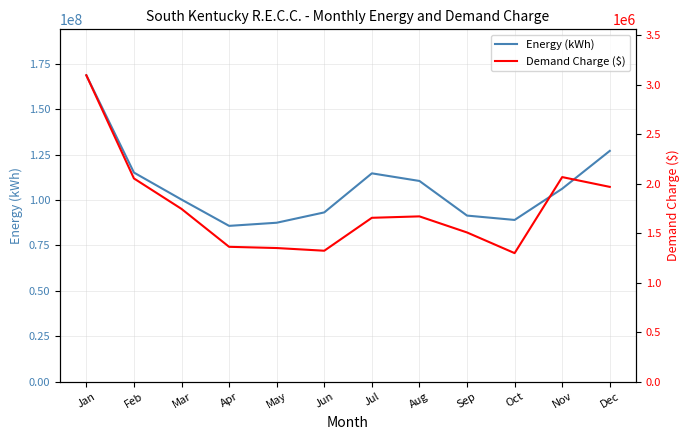

What are all the series names shown in the legend?

Energy (kWh), Demand Charge ($)